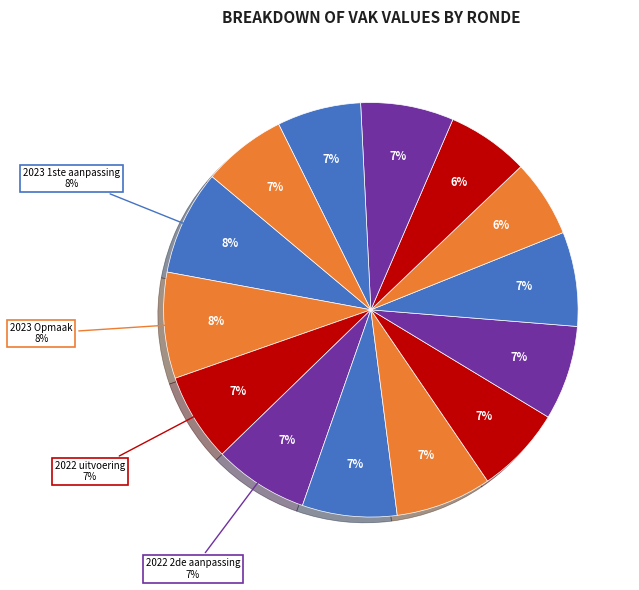

To the nearest percent, what is the average slice percentage?

7%